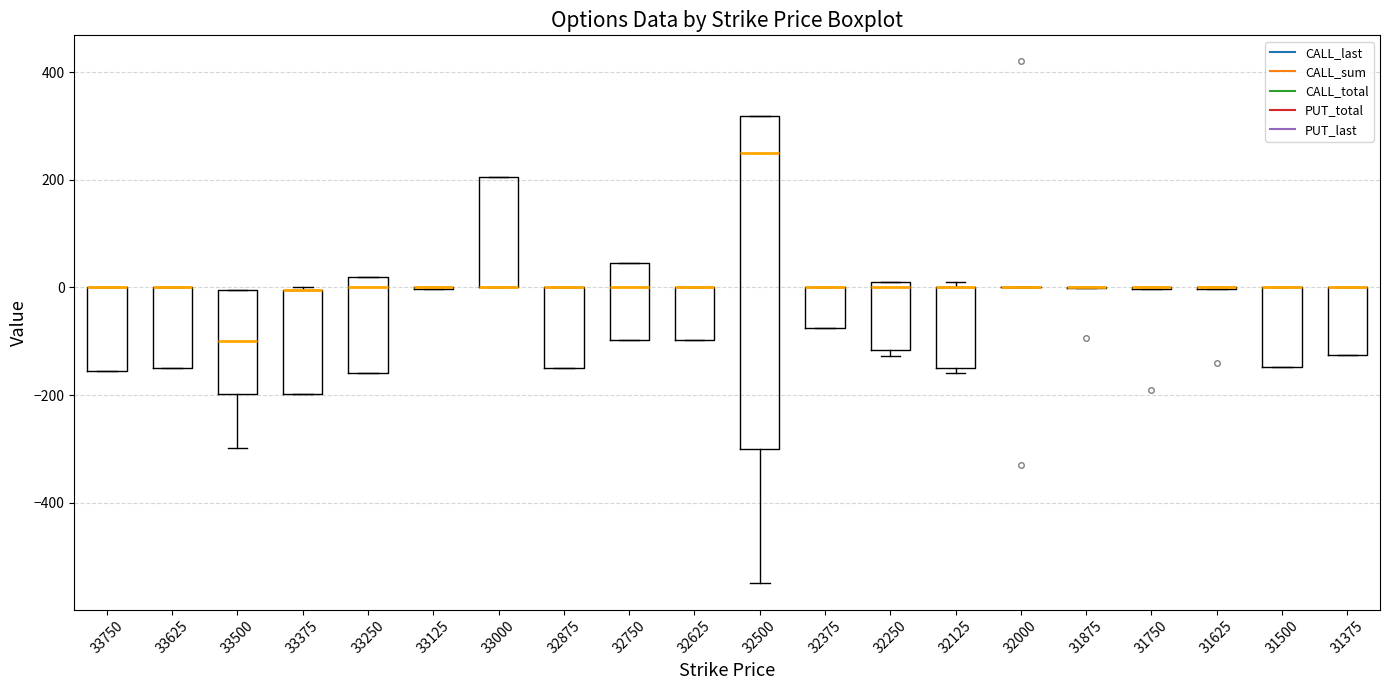

Reading left to right, transcribe this box plot: for each box, give where its median line is, the range the box spans, and where its two whiskers end, as read against the y-axis. The values are not printed on the chart, so give them approximately, as read against the axis.

33750: median 0 (drawn on the box's upper edge), box -160 to 0, whiskers -160 to 0
33625: median 0 (drawn on the box's upper edge), box -140 to 0, whiskers -140 to 0
33500: median -100, box -200 to 0, whiskers -300 to 0
33375: median 0 (drawn on the box's upper edge), box -200 to 0, whiskers -200 to 0
33250: median 0, box -160 to 20, whiskers -160 to 20
33125: box collapsed to a line at 0, whiskers 0 to 0
33000: median 0 (drawn on the box's lower edge), box 0 to 200, whiskers 0 to 200
32875: median 0 (drawn on the box's upper edge), box -140 to 0, whiskers -140 to 0
32750: median 0, box -100 to 40, whiskers -100 to 40
32625: median 0 (drawn on the box's upper edge), box -100 to 0, whiskers -100 to 0
32500: median 260, box -300 to 320, whiskers -540 to 320
32375: median 0 (drawn on the box's upper edge), box -80 to 0, whiskers -80 to 0
32250: median 0, box -120 to 20, whiskers -120 (just below the box's lower edge) to 20
32125: median 0 (drawn on the box's upper edge), box -140 to 0, whiskers -160 to 20
32000: box collapsed to a line at 0, whiskers 0 to 0
31875: box collapsed to a line at 0, whiskers 0 to 0
31750: box collapsed to a line at 0, whiskers 0 to 0
31625: box collapsed to a line at 0, whiskers 0 to 0
31500: median 0 (drawn on the box's upper edge), box -140 to 0, whiskers -140 to 0
31375: median 0 (drawn on the box's upper edge), box -120 to 0, whiskers -120 to 0